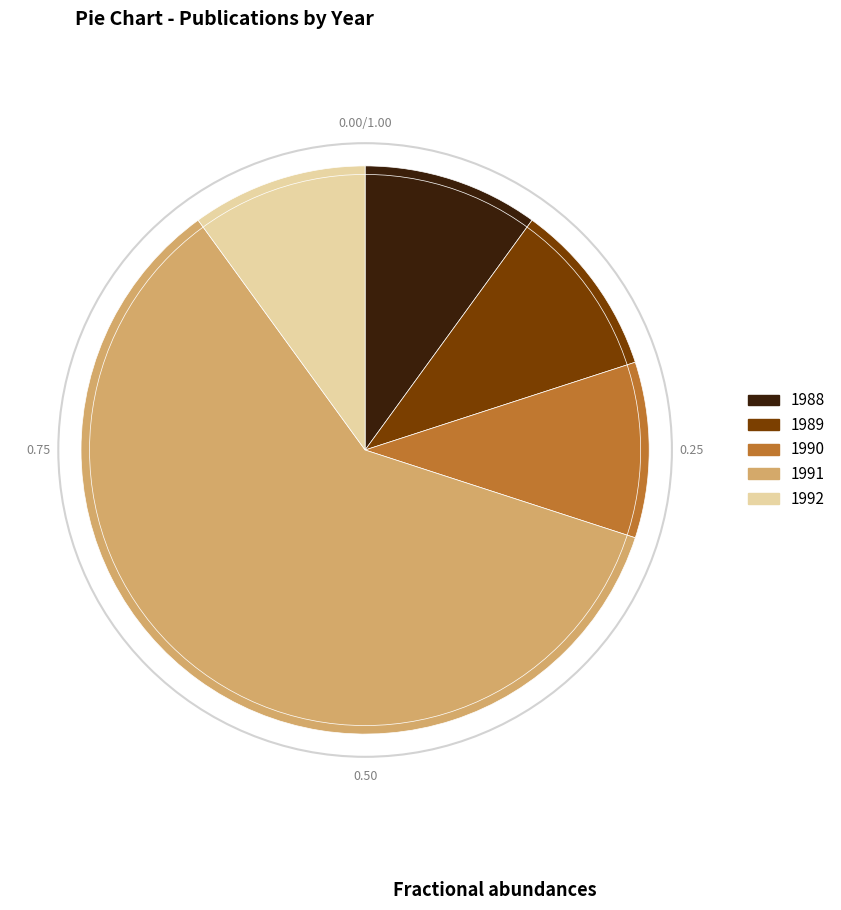

Is the sum of 1992 and 1990 greater than half?

No